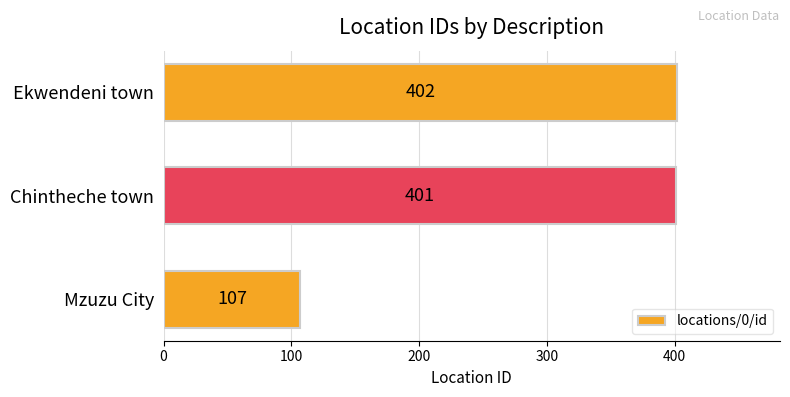

Reading bottom to top, what are all the values shown in this chart?

107	401	402